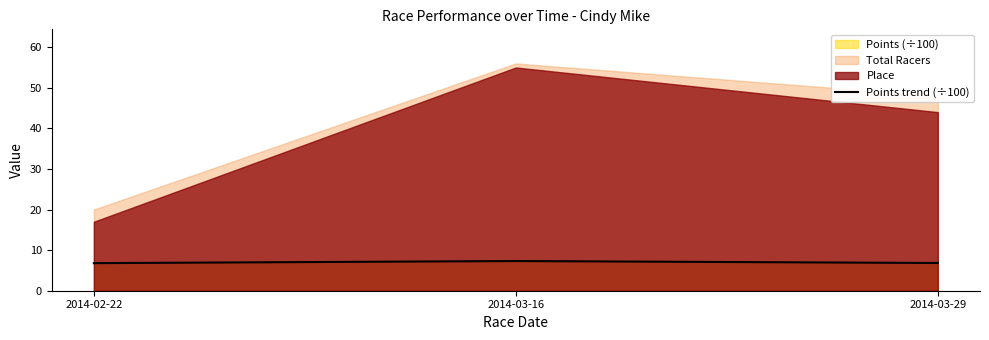

What is the value of the 2nd point from the left?

7.3